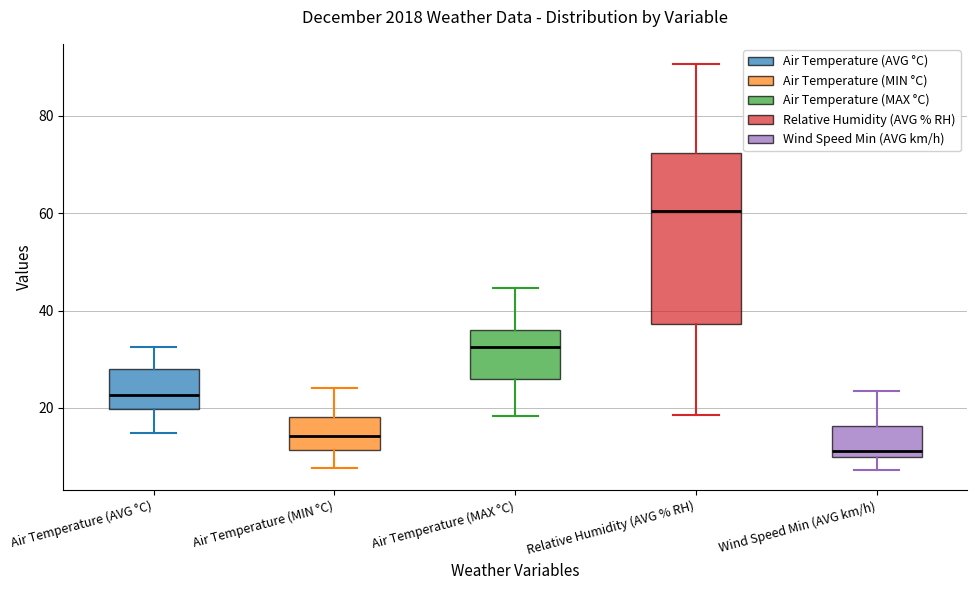

Reading left to right, transcribe this box plot: for each box, give where its median line is, the range the box spans, and where its two whiskers end, as read against the y-axis. The values are not printed on the chart, so give them approximately, as read against the axis.

Air Temperature (AVG °C): median 22, box 20 to 28, whiskers 14 to 32
Air Temperature (MIN °C): median 14, box 12 to 18, whiskers 8 to 24
Air Temperature (MAX °C): median 32, box 26 to 36, whiskers 18 to 44
Relative Humidity (AVG % RH): median 60, box 38 to 72, whiskers 18 to 90
Wind Speed Min (AVG km/h): median 12, box 10 to 16, whiskers 8 to 24